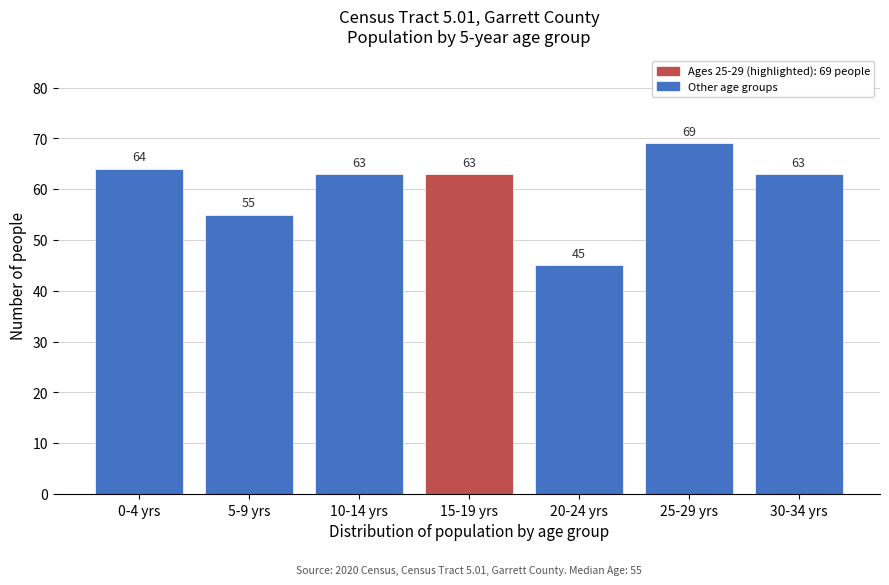

Reading left to right, what are all the values shown in this chart?

0-4 yrs=64	5-9 yrs=55	10-14 yrs=63	15-19 yrs=63	20-24 yrs=45	25-29 yrs=69	30-34 yrs=63